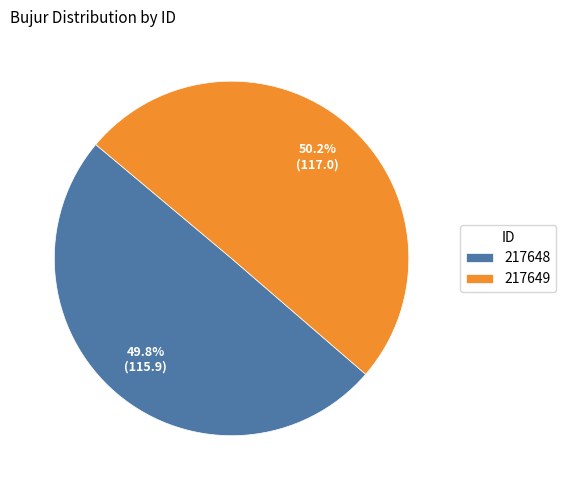

What percentage is the 217649 slice, to the nearest percent?

50%